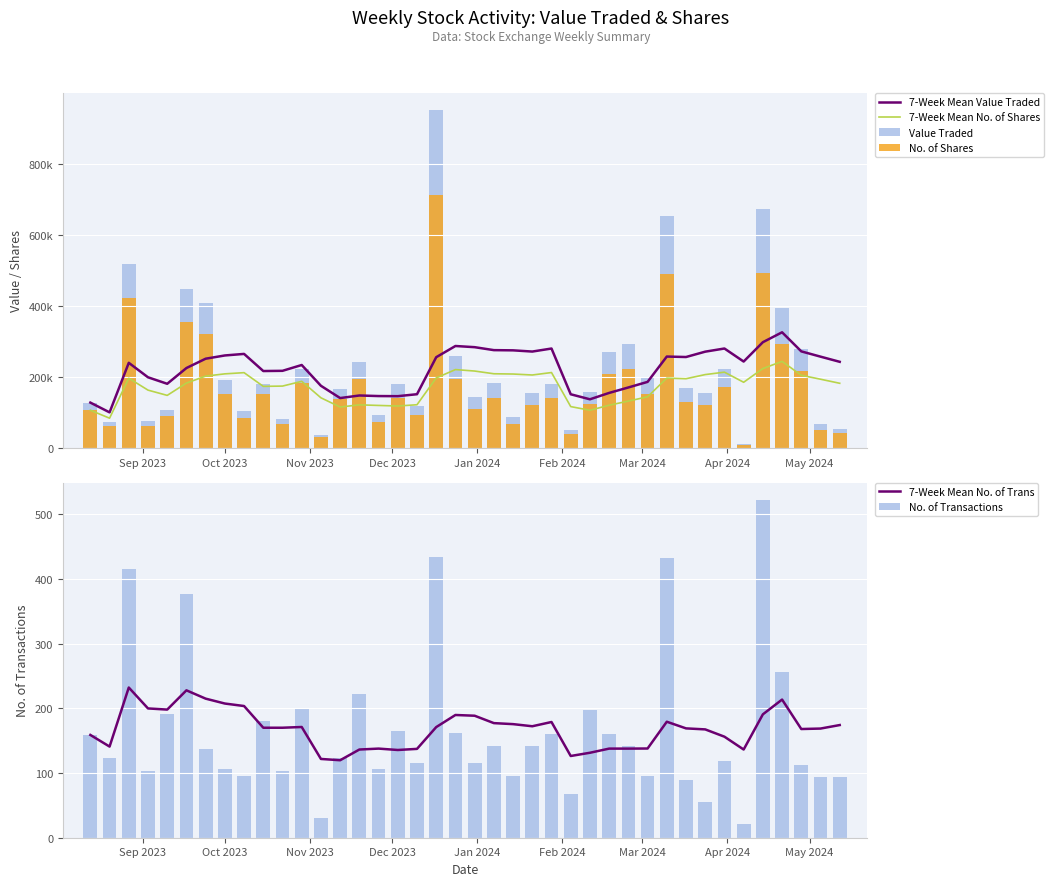

What is the sum of all No. of Transactions values?

6666